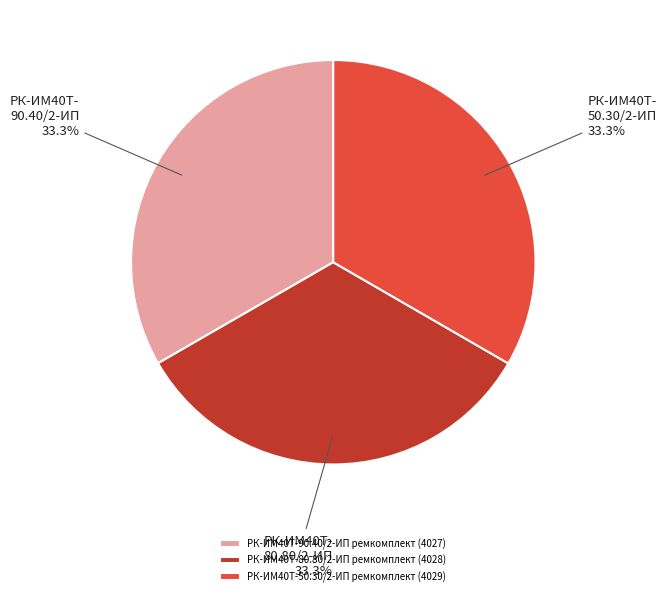

Is there a majority slice in this chart?

No